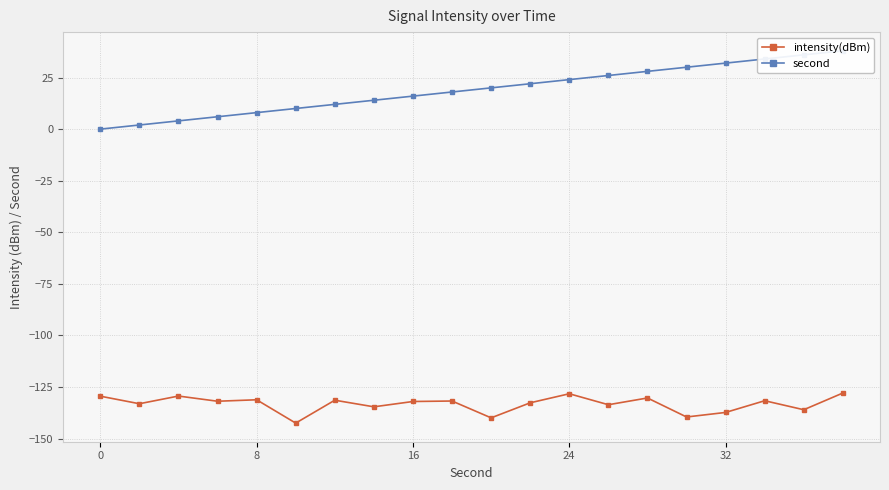

What is the lowest value of the intensity(dBm) series?

-142.5